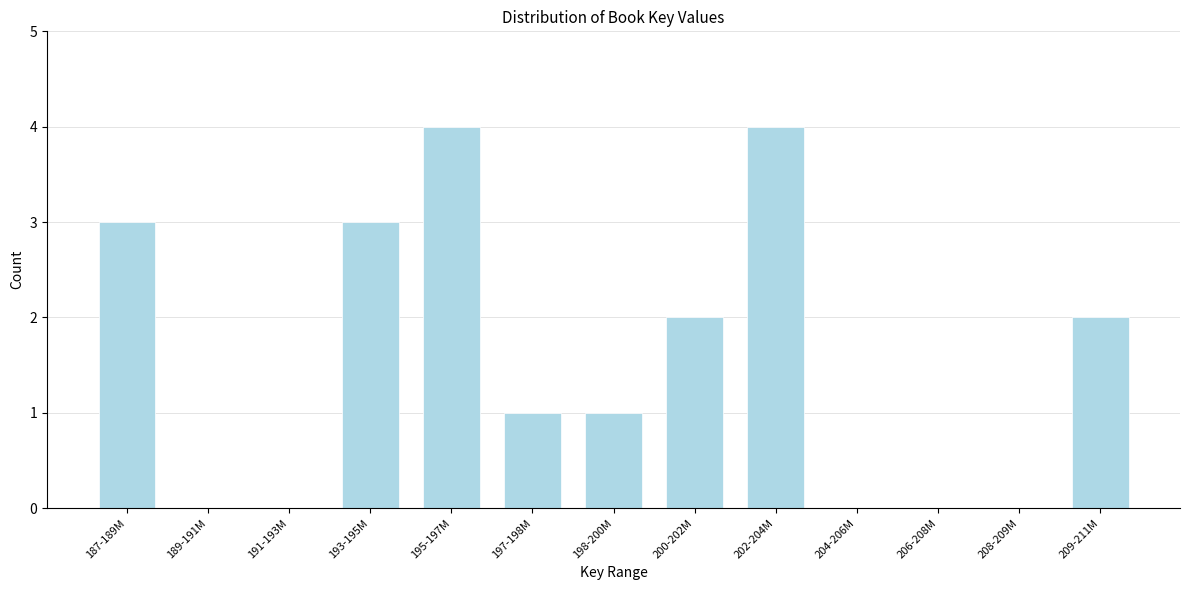

Reading left to right, extract all data points from this chart.

187-189M=3	189-191M=0	191-193M=0	193-195M=3	195-197M=4	197-198M=1	198-200M=1	200-202M=2	202-204M=4	204-206M=0	206-208M=0	208-209M=0	209-211M=2